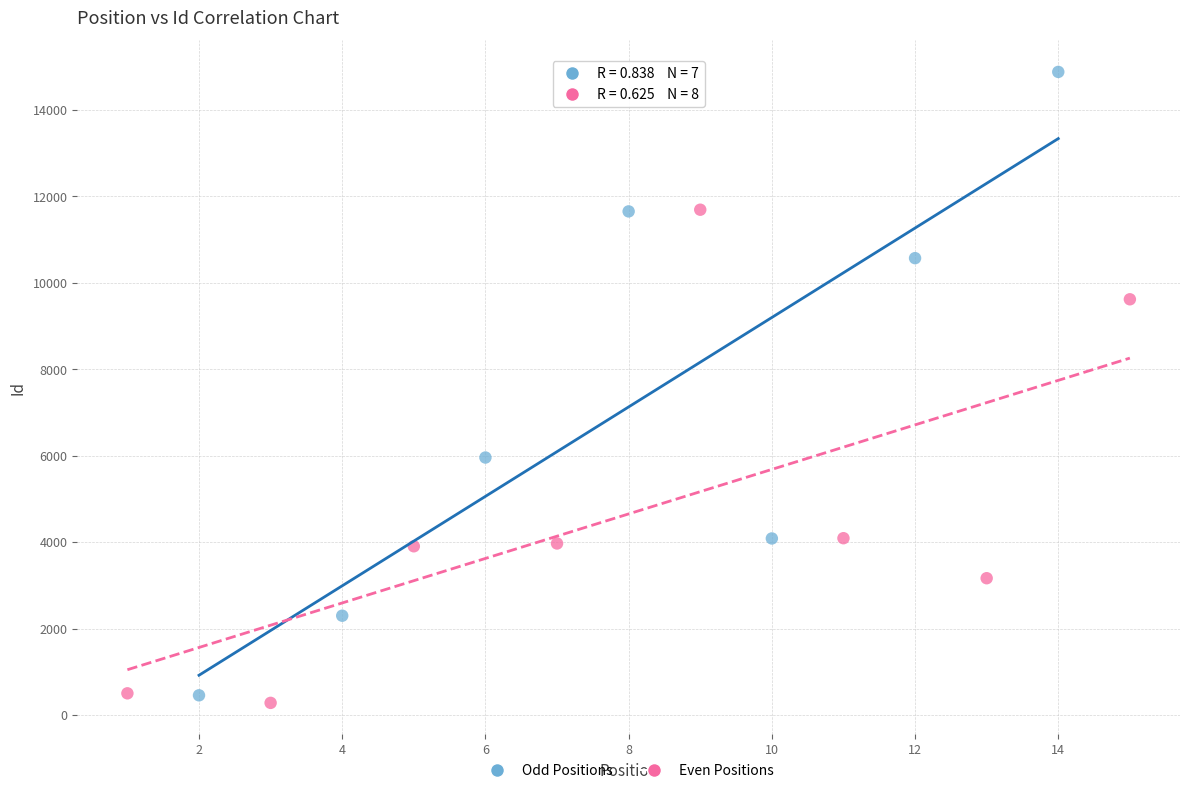

Which series has the largest Y range (max minus min)?

Odd Positions